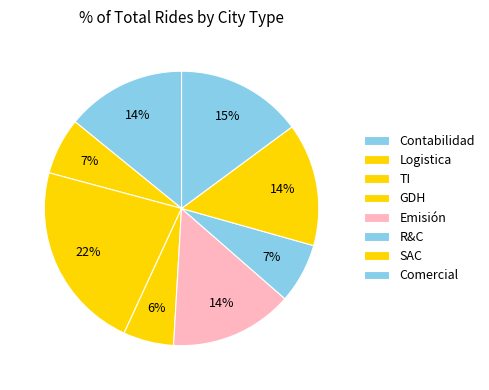

Count the number of slices in the pie.

8